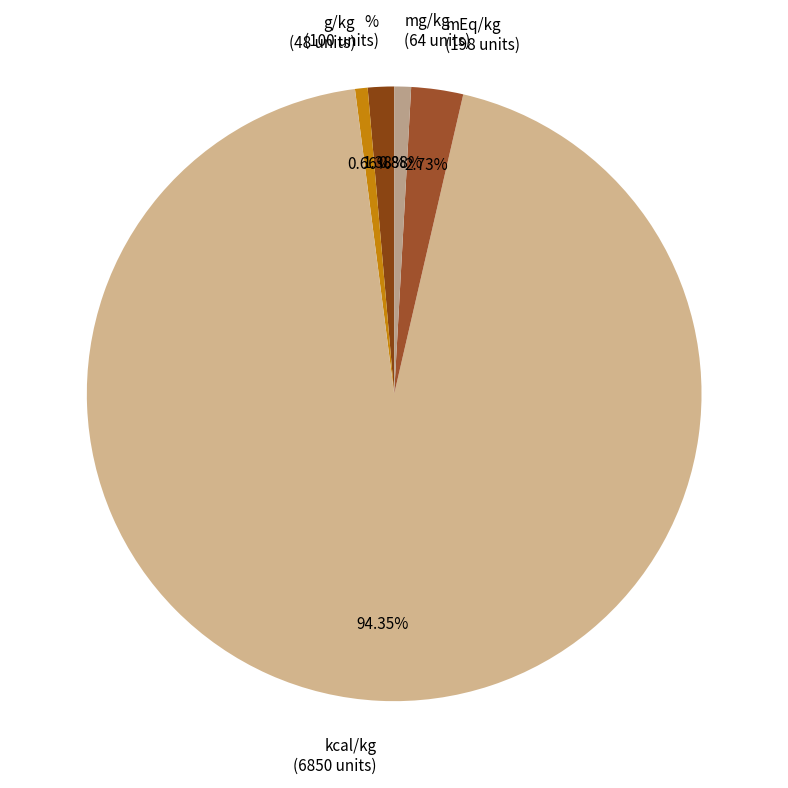

To the nearest percent, what is the difference between the largest and smallest slice percentages?

94%